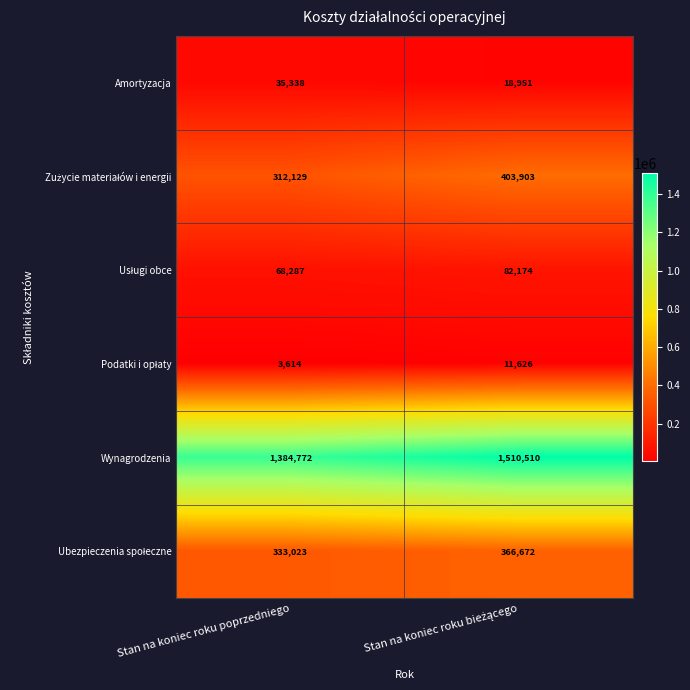

What is the maximum value shown in the chart?

1510510